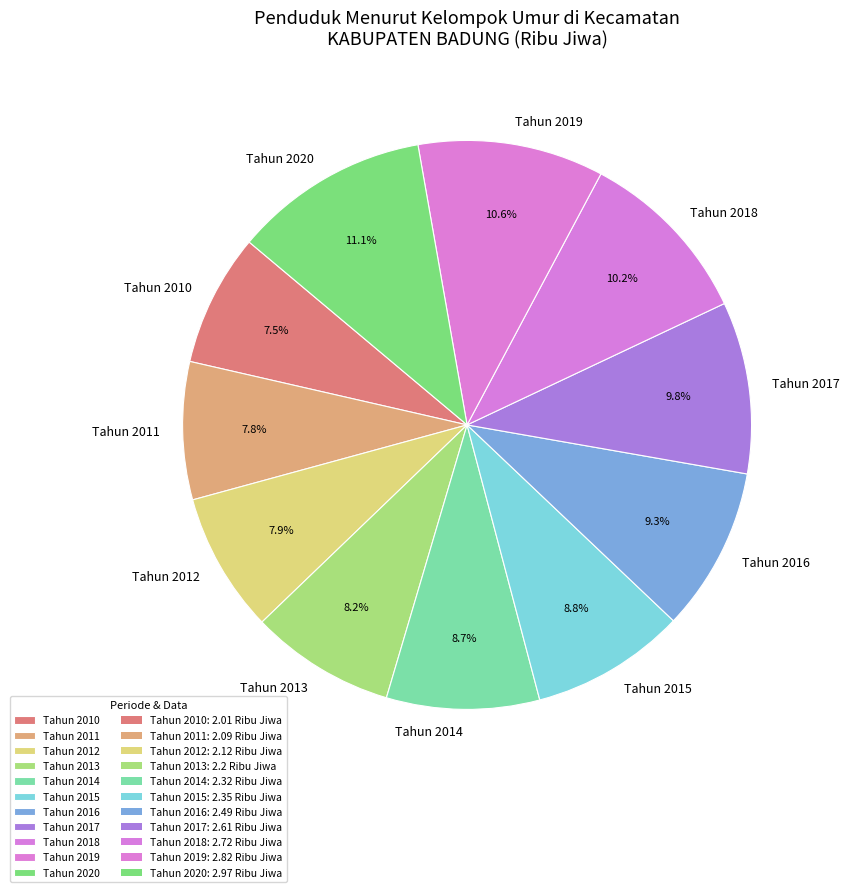

What percentage is NOT represented by Tahun 2011?

92.2%